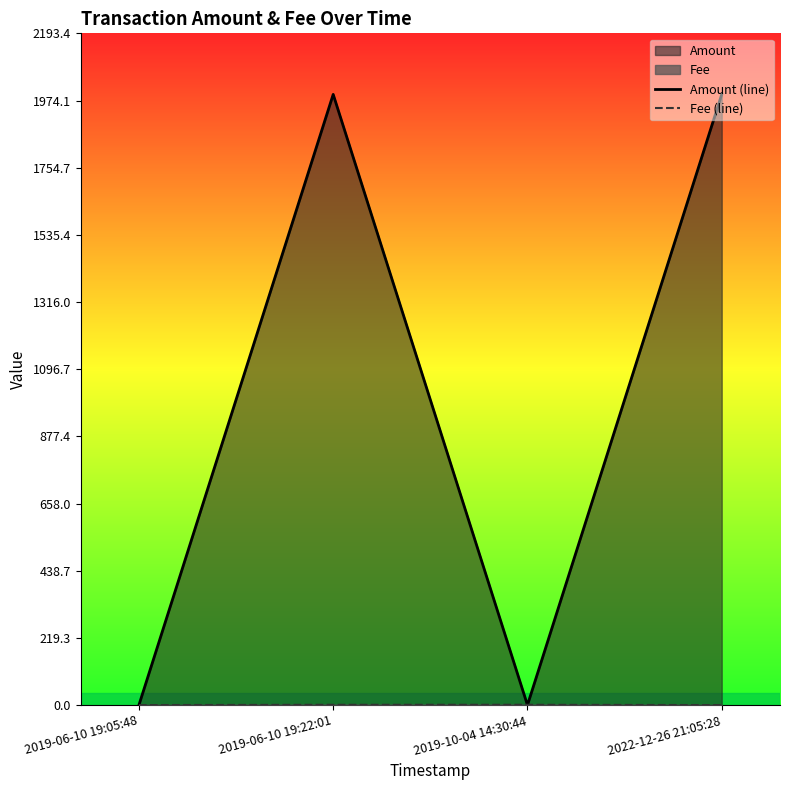

True or false: Fee (line) has more than 0 interior local peaks.

True